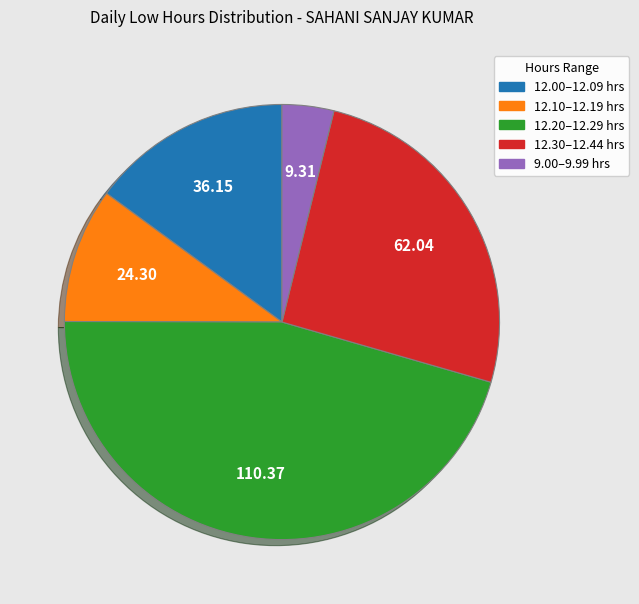

Is there any slice that represents more than half of the pie?

No